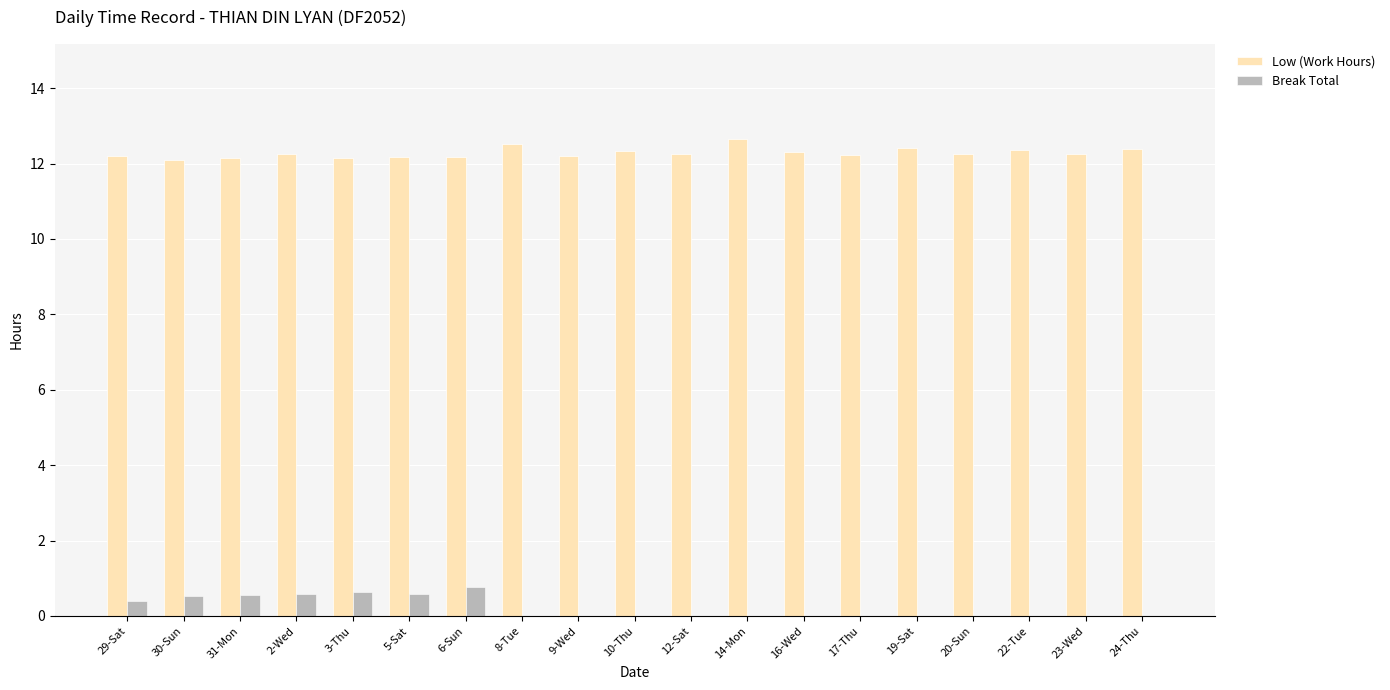

What is the sum of all Break Total values?

4.0